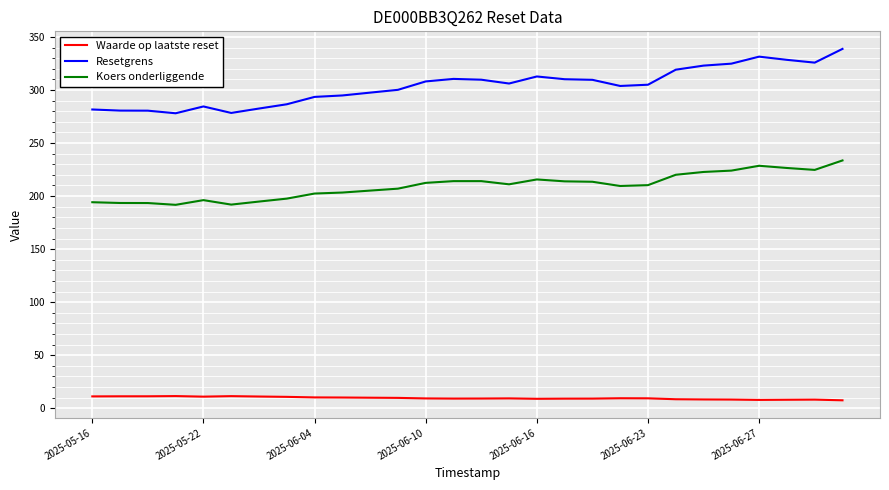

What is the sum of all Waarde op laatste reset values?

269.6